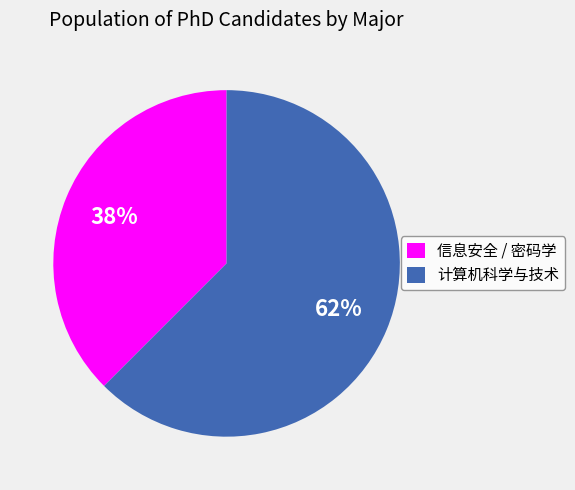

Is it true that 信息安全 / 密码学 is 38% of the pie?

True